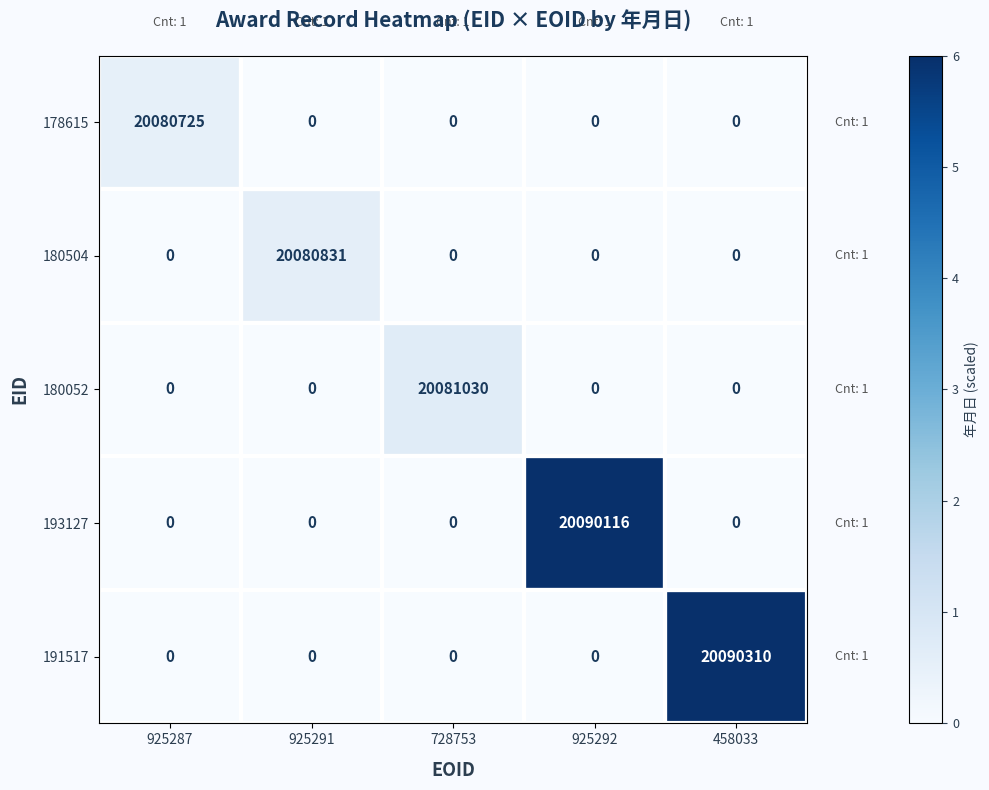

Count the number of data series in this chart.

5